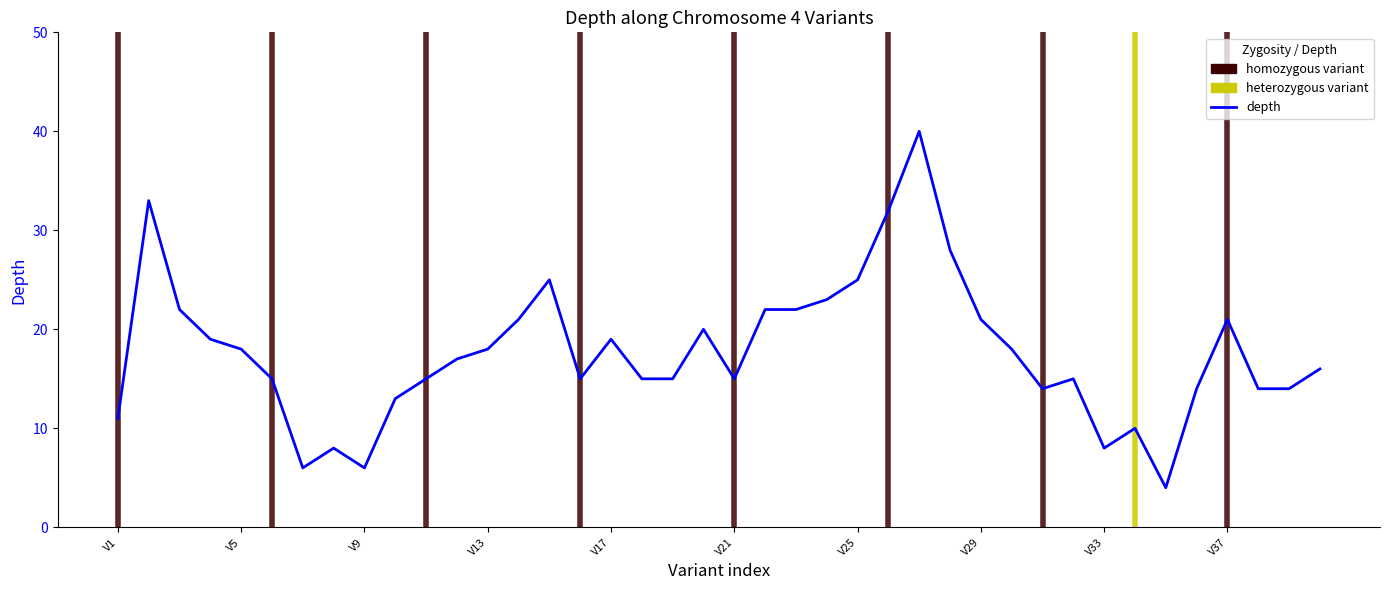

What is the difference between the maximum and minimum values?

36